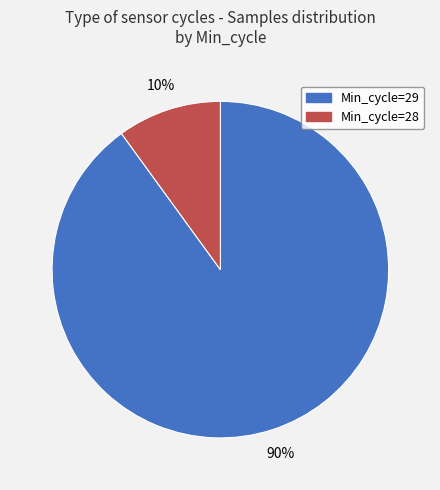

Rank the categories by value from highest to lowest.

Min_cycle=29, Min_cycle=28